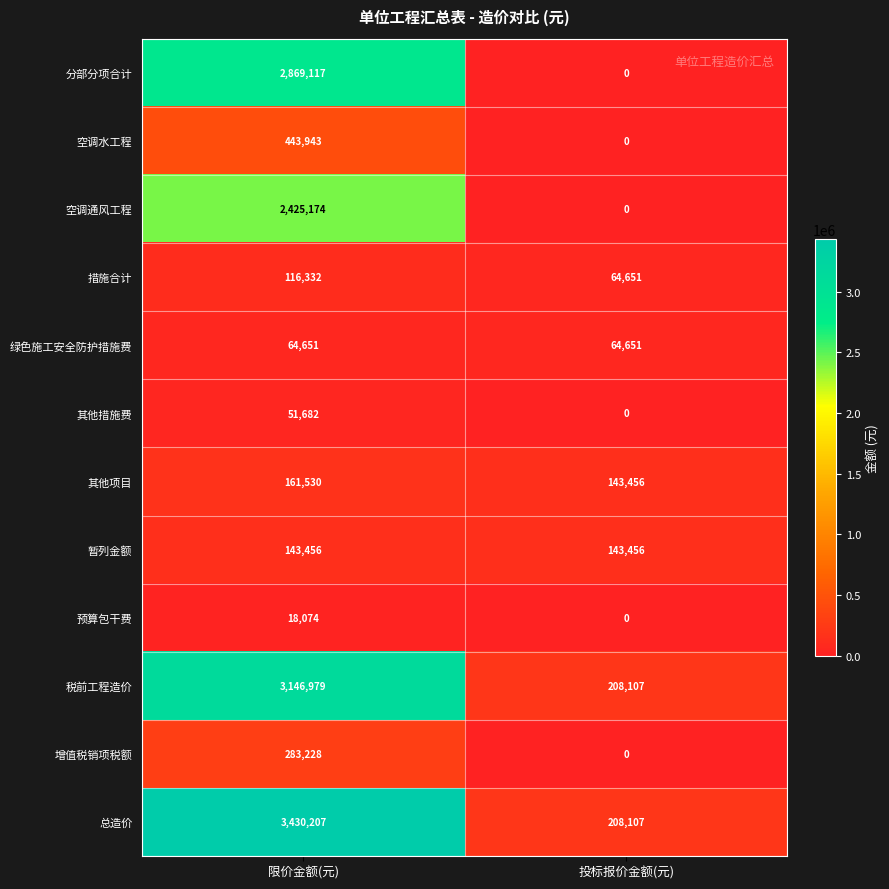

What is the sum of the 暂列金额 values at 限价金额(元) and 投标报价金额(元)?

286912